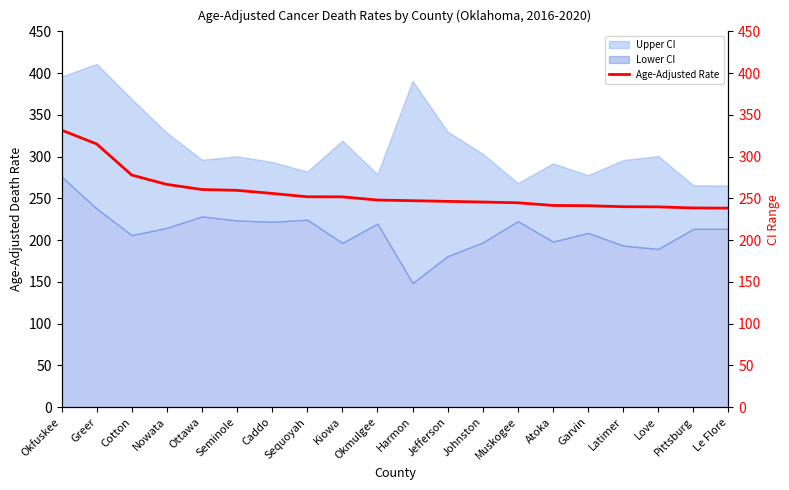

What is the label of the 2nd point from the left?

Greer